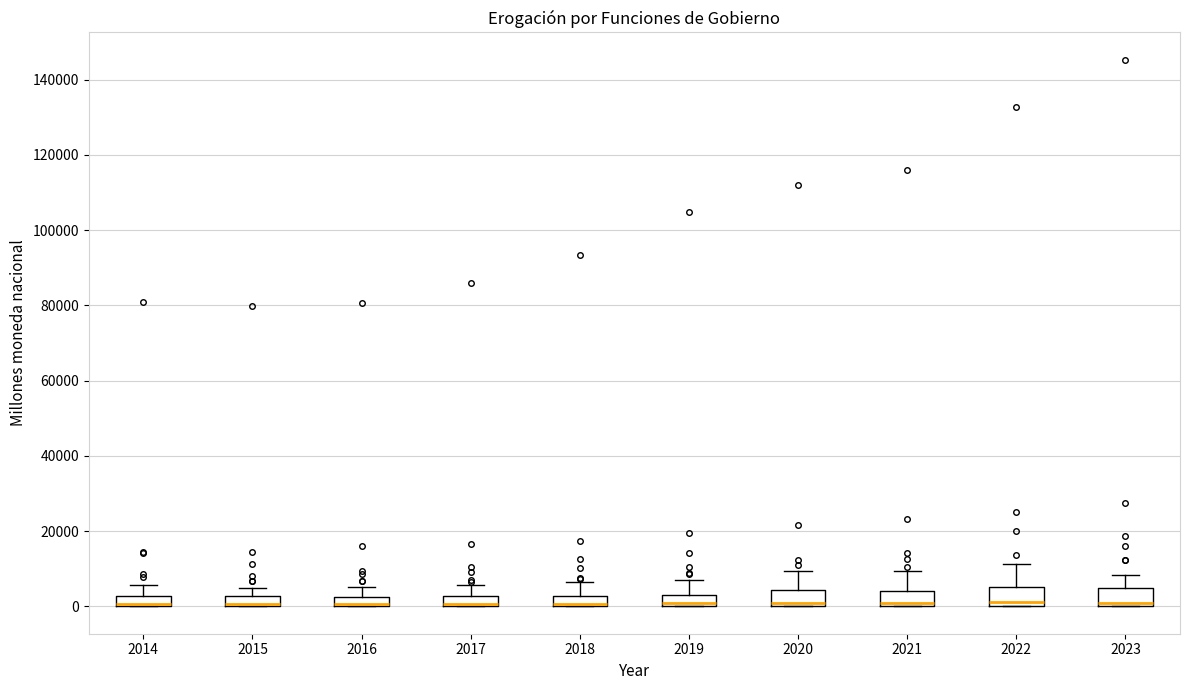

Where does the upper whisker of the box at x = 2020 end on the y-axis? The values are not printed on the chart, so give them approximately, as read against the axis.

10000